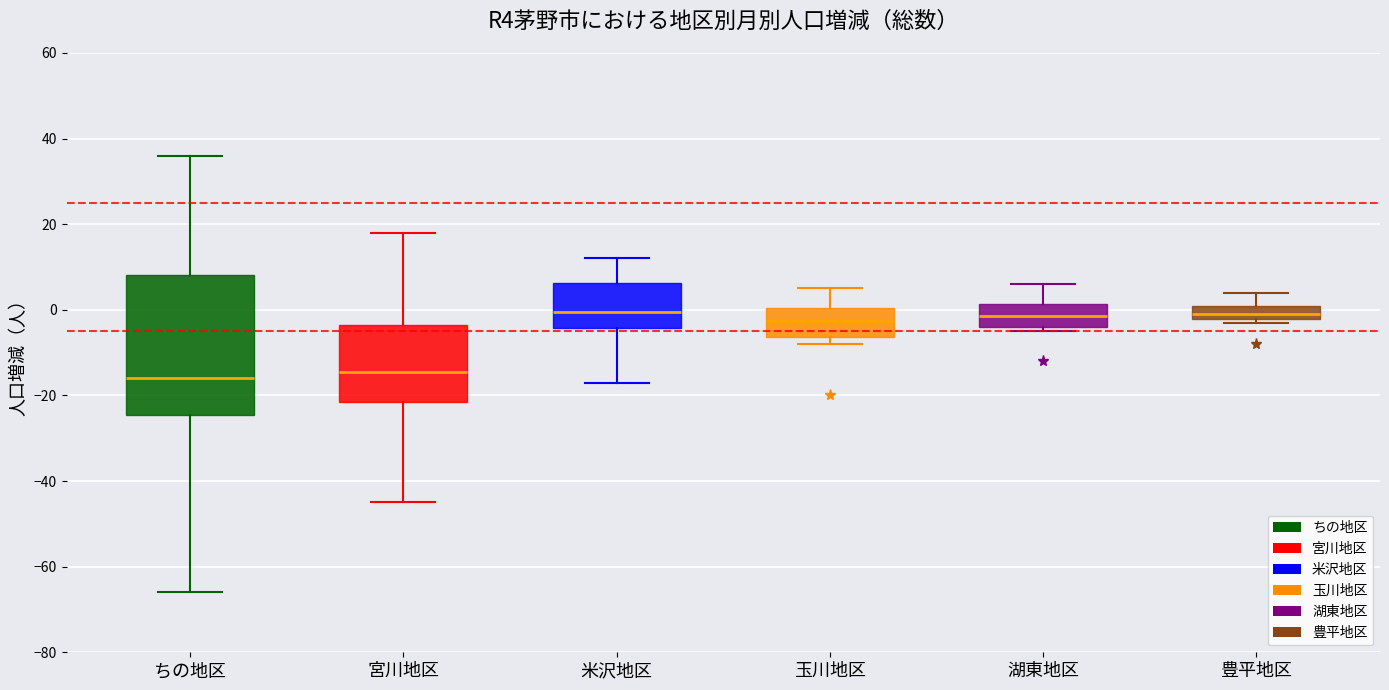

Where is the lower edge of the box for 豊平地区 on the y-axis? The values are not printed on the chart, so give them approximately, as read against the axis.

-2